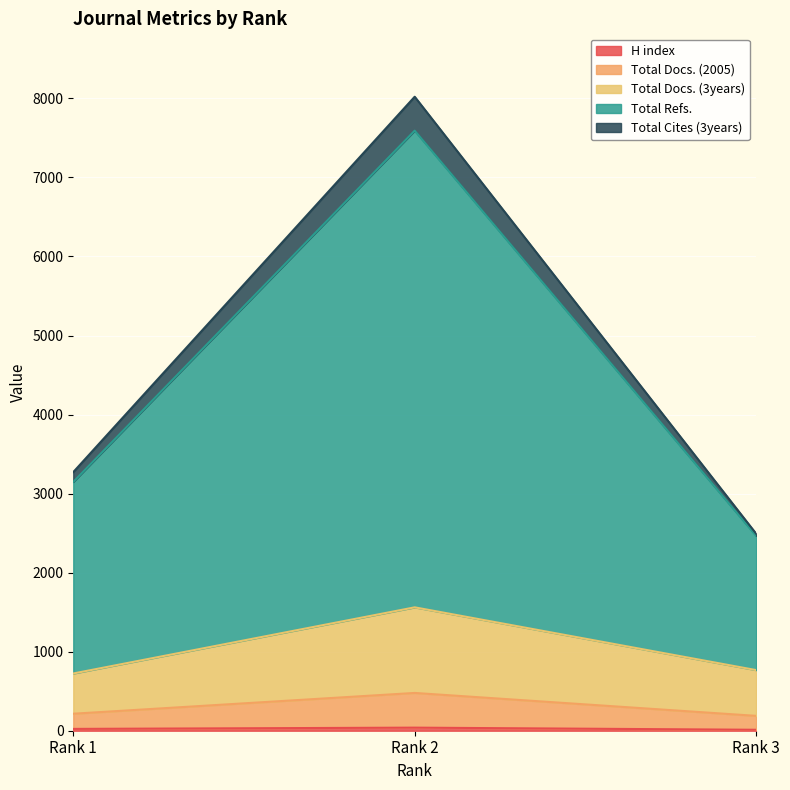

At which label does Total Refs. first exceed 3272?

Rank 2